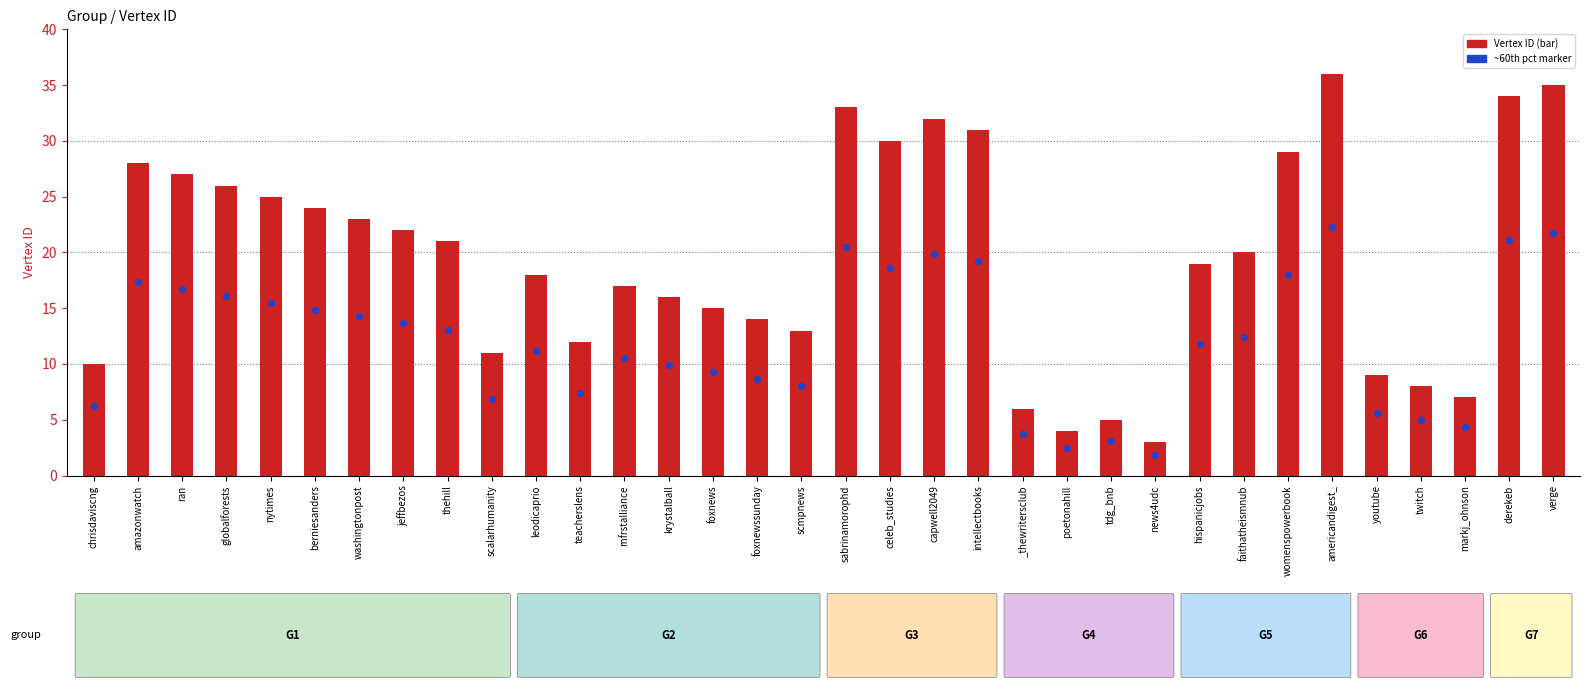

Between foxnewssunday and womenspowerbook, which is larger?

womenspowerbook